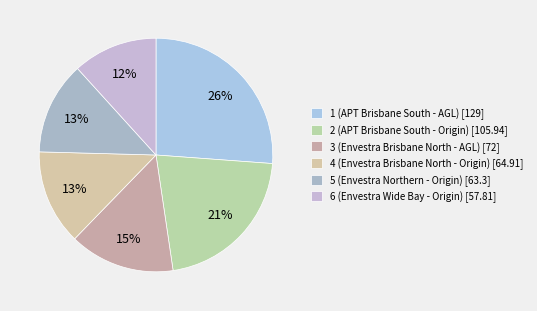

What portion of the pie excludes 2 (APT Brisbane South - Origin)?

78.5%